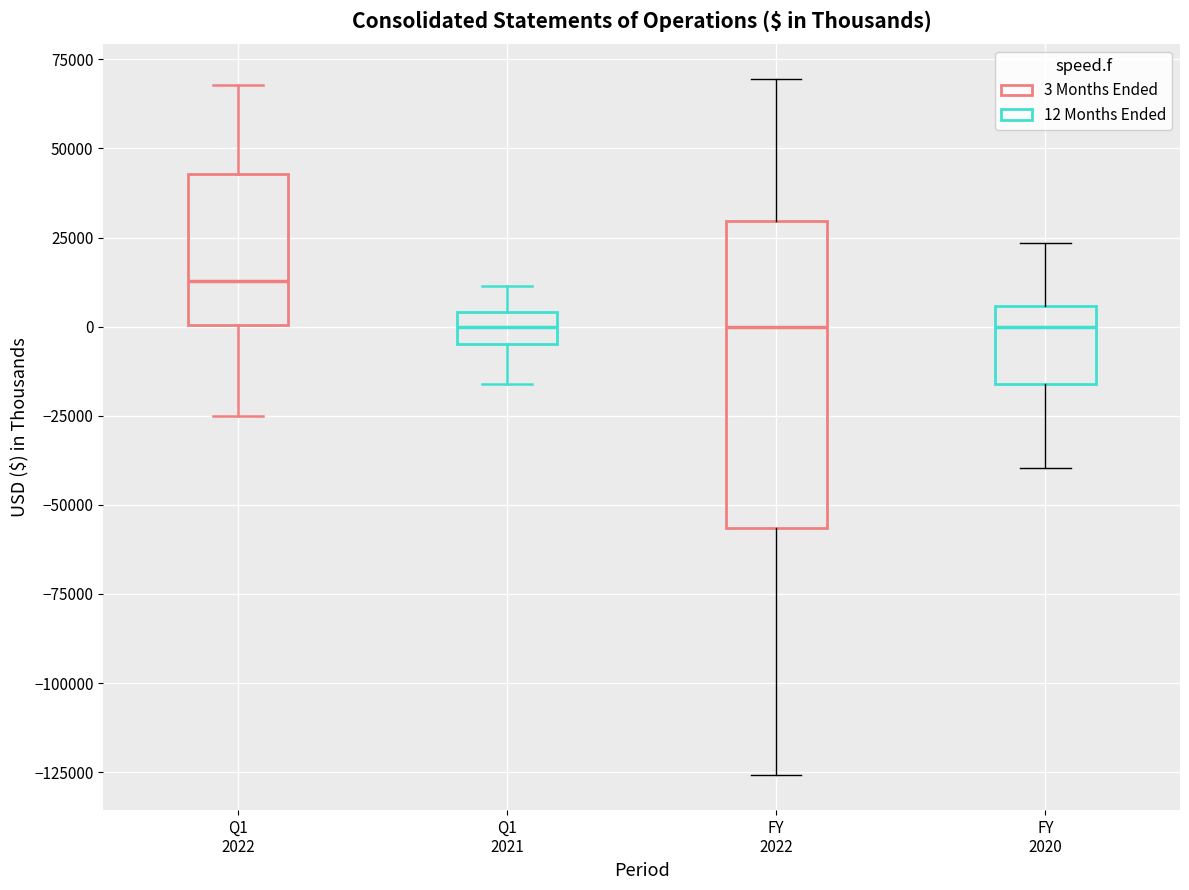

Where does the lower whisker of the box for FY 2022 end on the y-axis? The values are not printed on the chart, so give them approximately, as read against the axis.

-125000